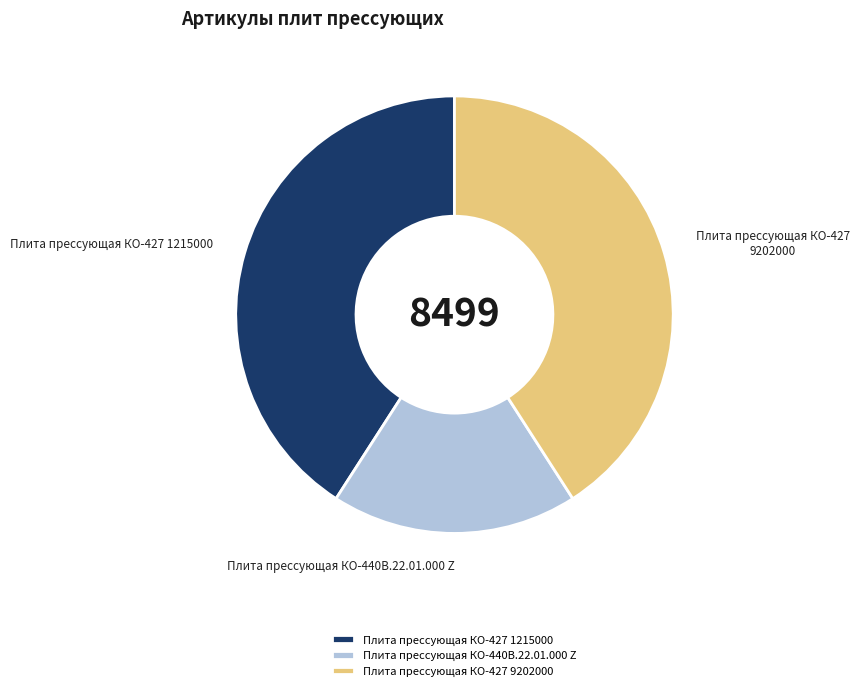

True or false: Плита прессующая КО-427 9202000 accounts for 28% of the total.

False